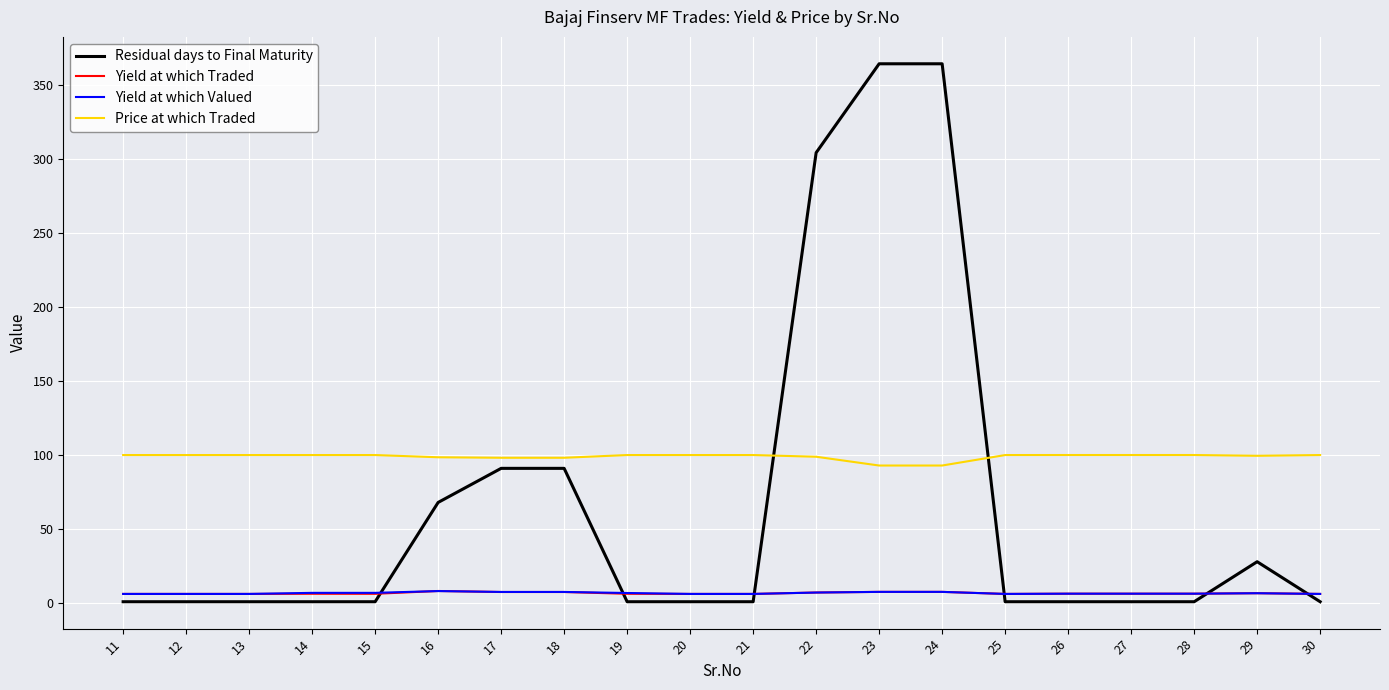

What is the difference between the second highest and minimum values in the Residual days to Final Maturity series?

363.0